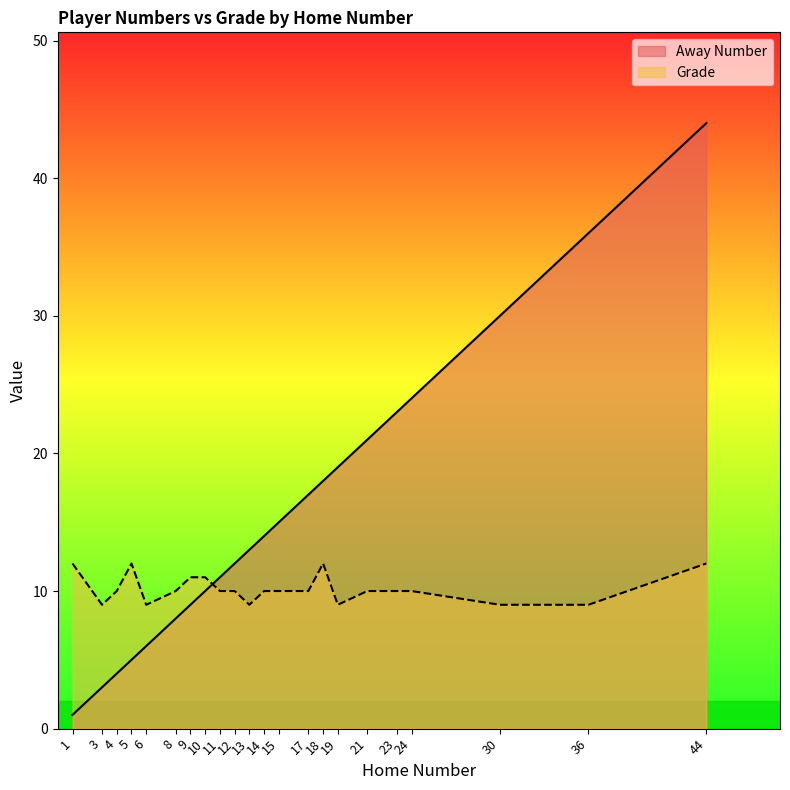

Between 21 and 36, which series saw the biggest shift?

Away Number